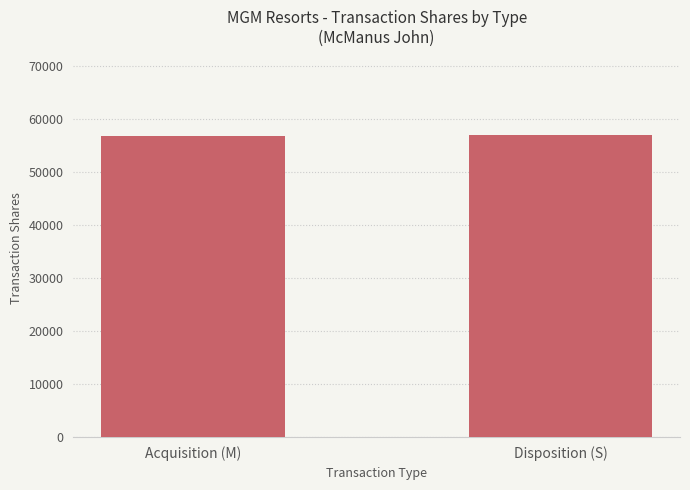

How many series are shown in this chart?

1